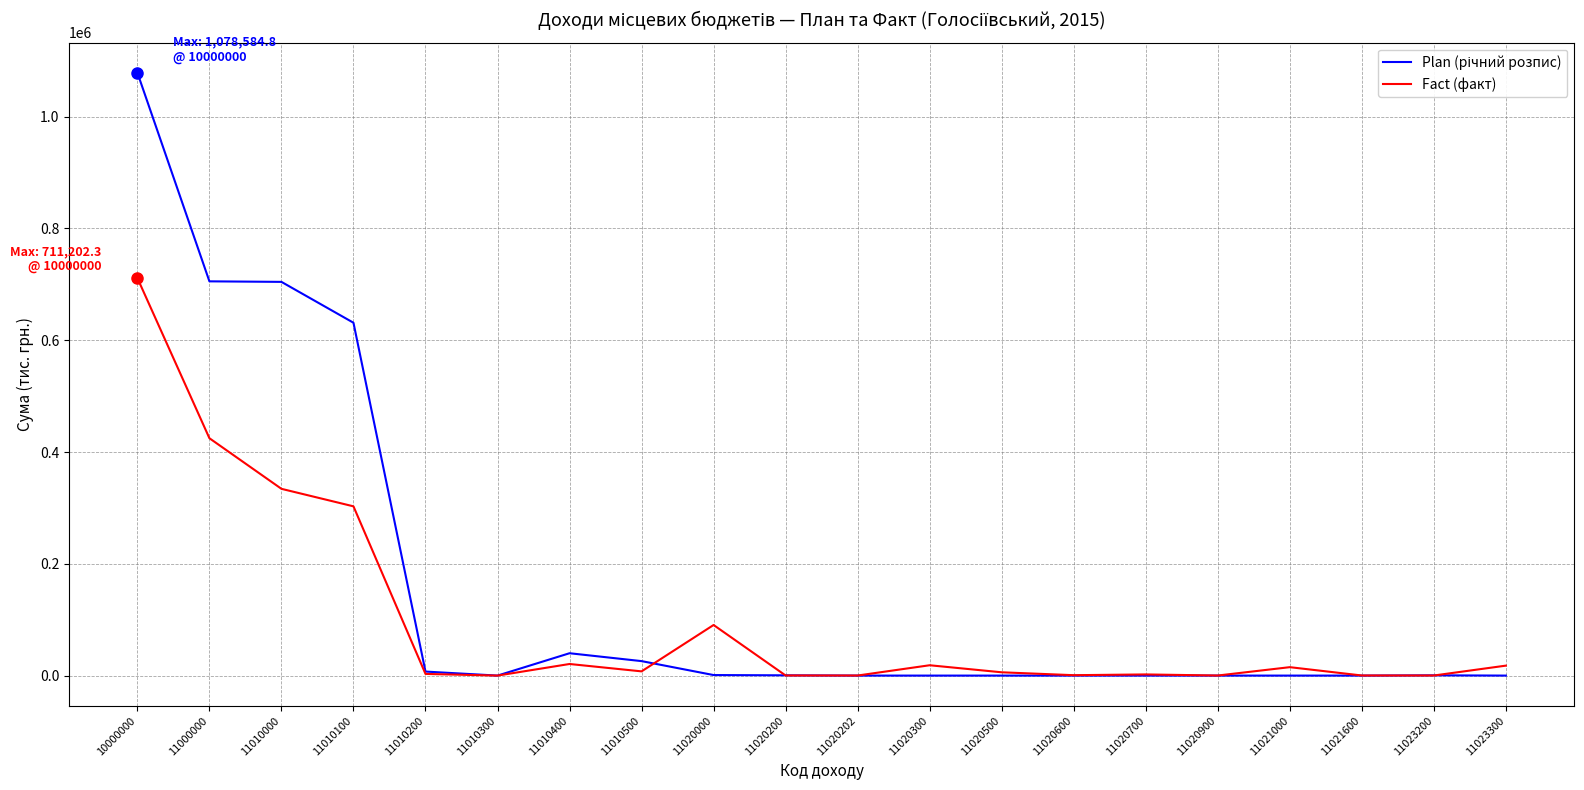

Which label corresponds to the largest value in the chart?

10000000